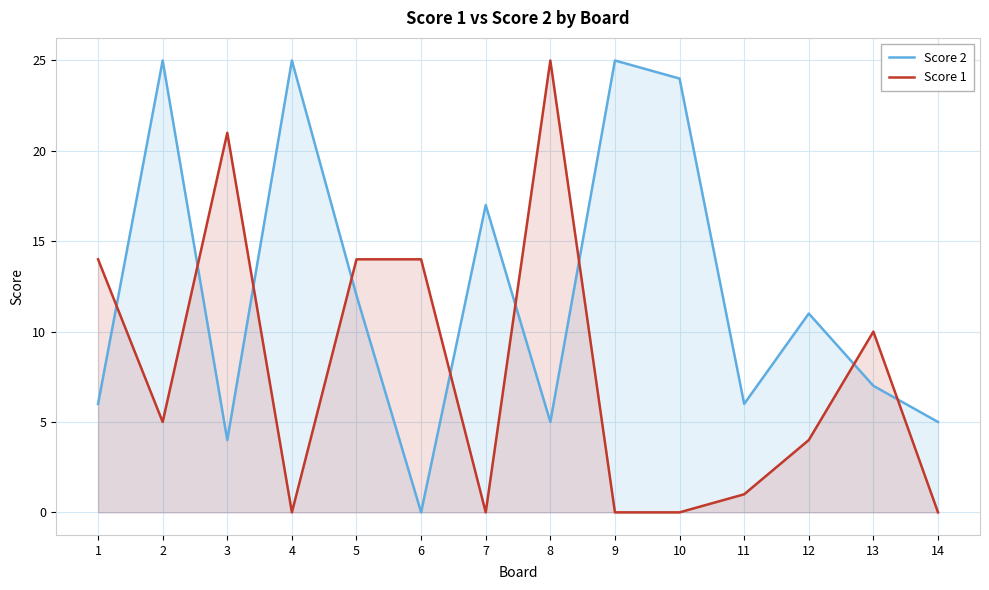

What is the total value across all series at 13?

17